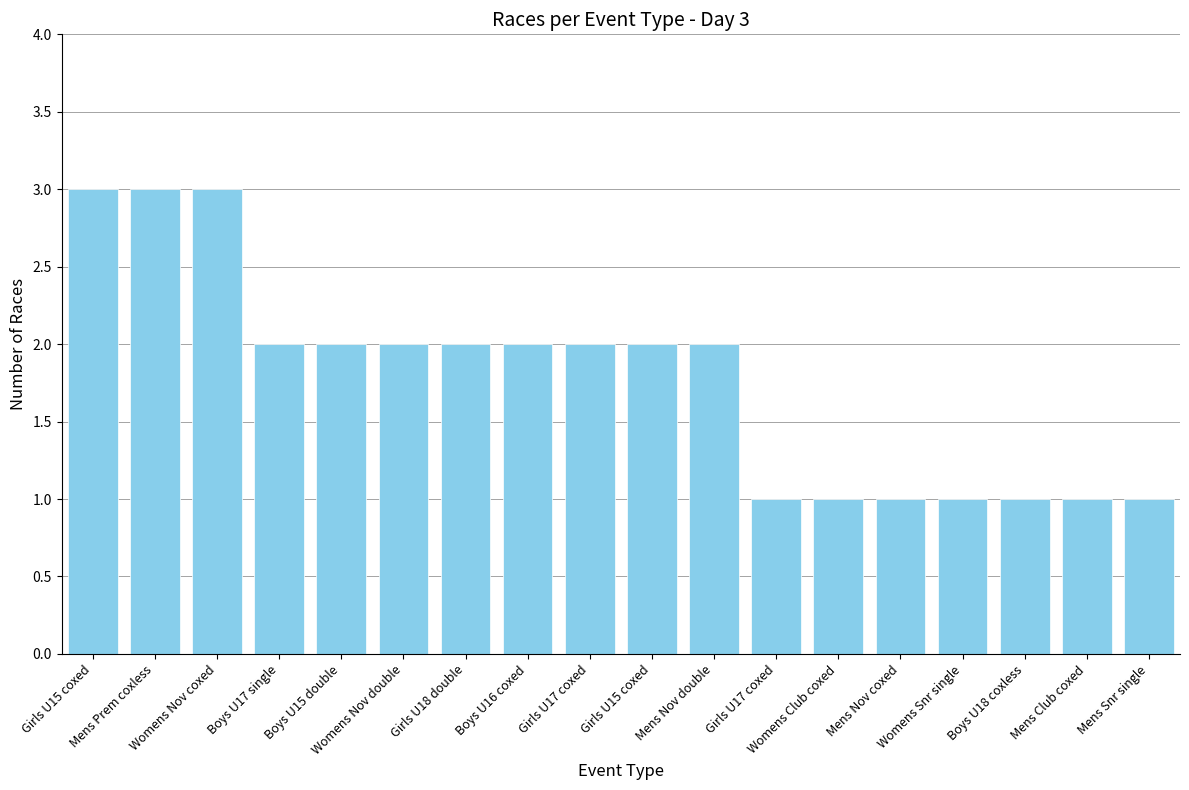

What is the average value?

2